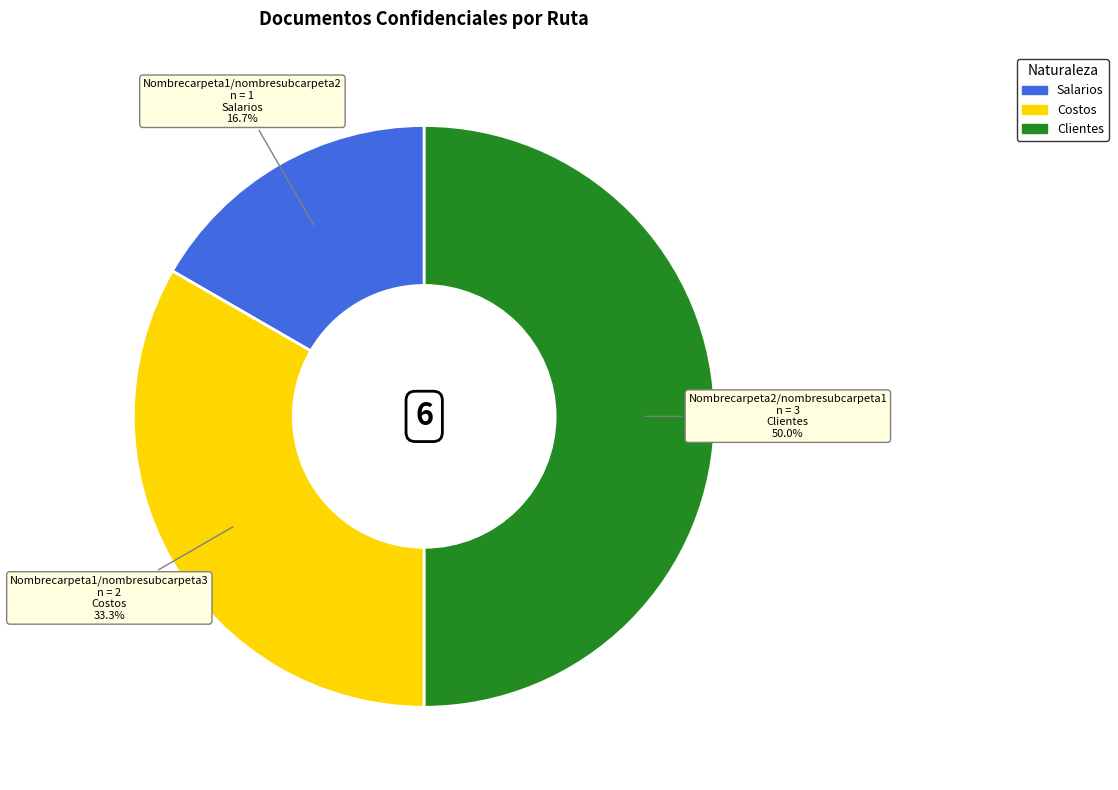

What percentage is the Nombrecarpeta2/nombresubcarpeta1 slice, to the nearest percent?

50%